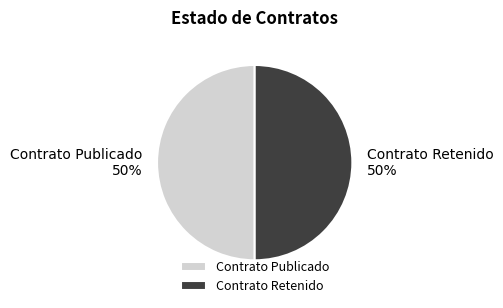

The Contrato Publicado slice represents 60% of the pie. True or false?

False